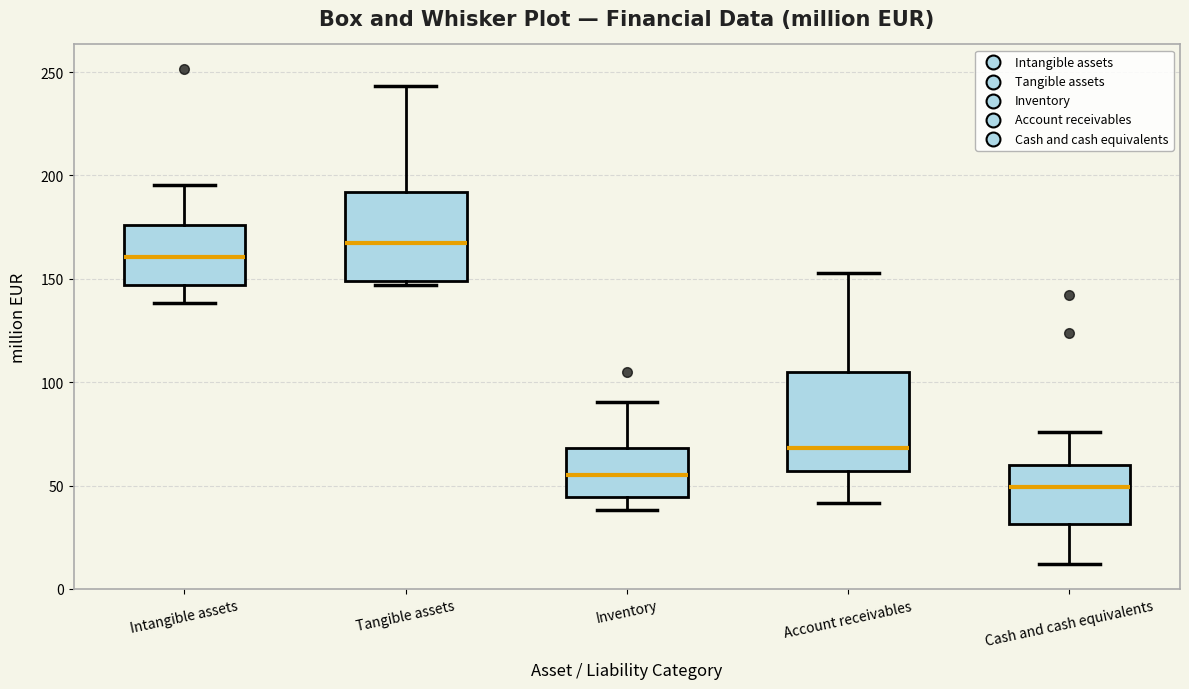

Which box has the highest median line?

Tangible assets